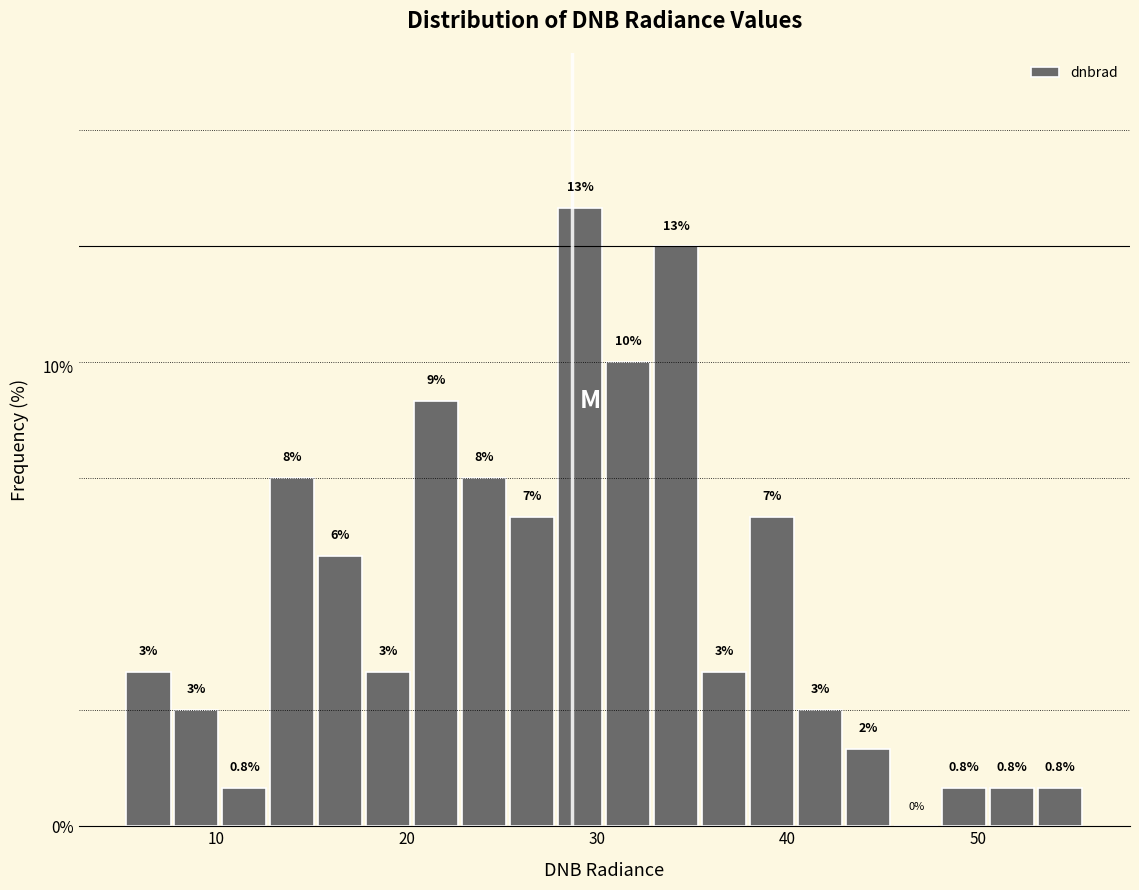

Read against the x-axis, roughly where is the centre of the tallest bar?

29